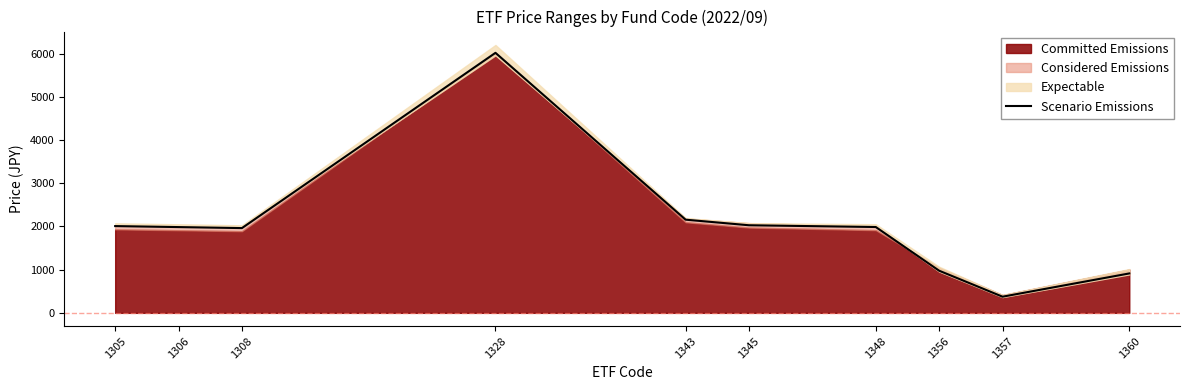

True or false: the data has more than 2 interior local peaks.

False